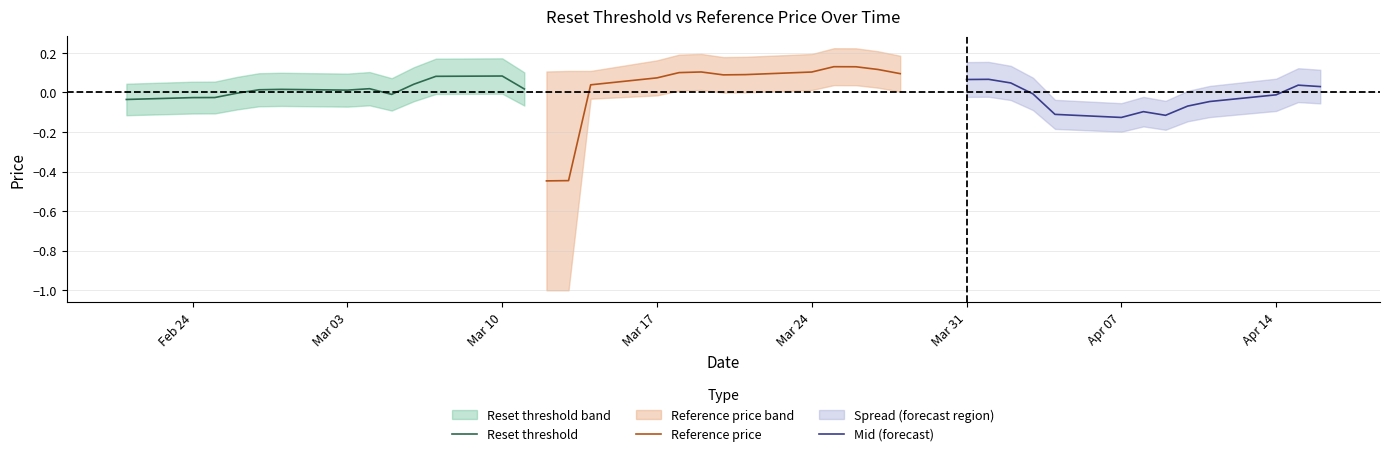

How many times do Reset threshold and Reference price cross each other?

1